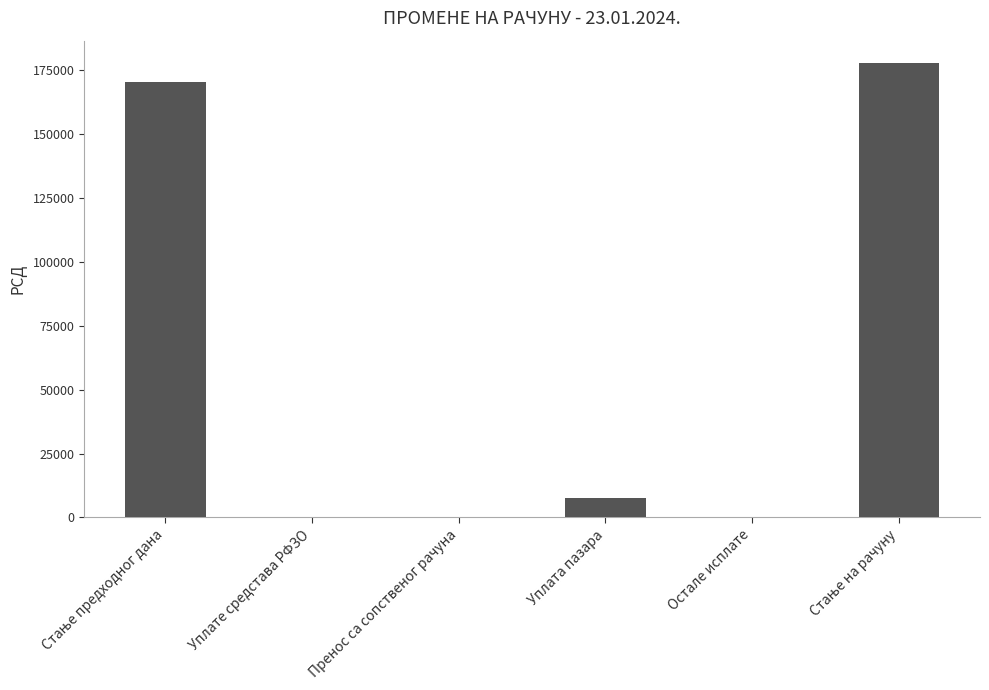

What is the change in value from Уплате средстава РФЗО to Уплата пазара?

+7450.0